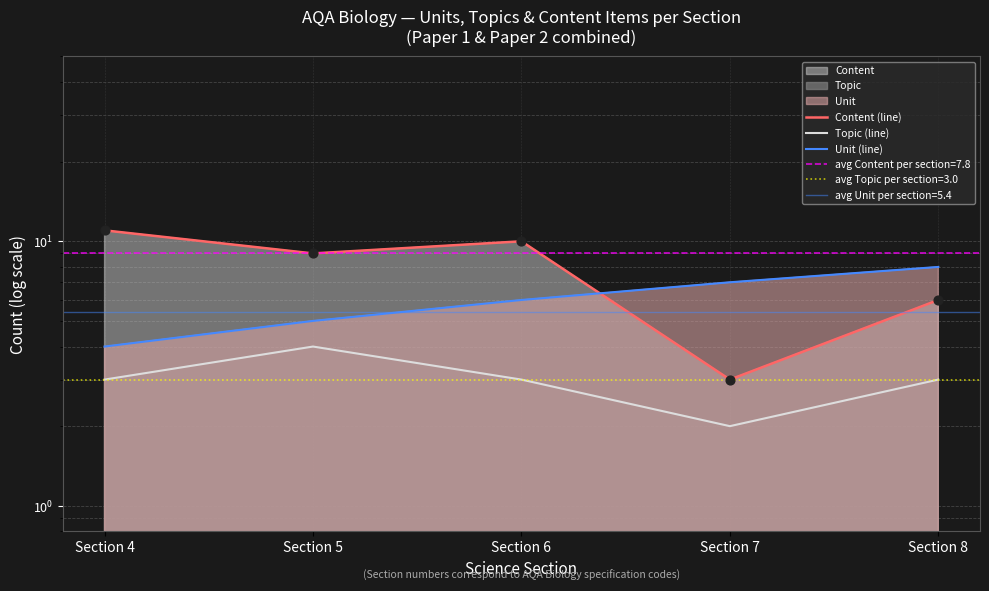

Which series has the largest total across all categories?

Content (line)